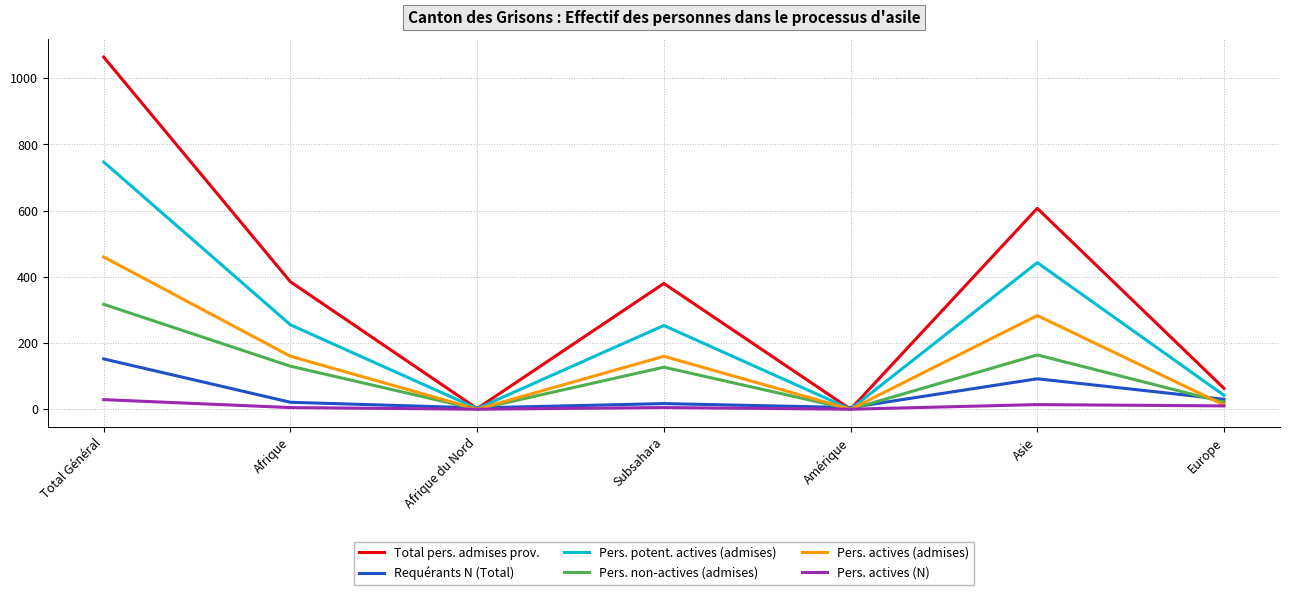

Which series has the largest range (max minus min)?

Total pers. admises prov.